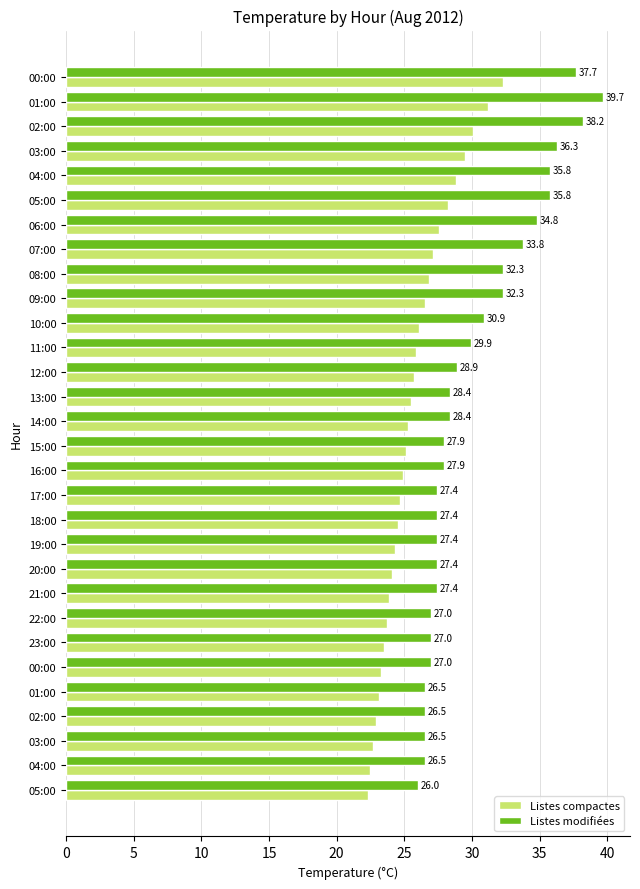

What is the minimum value for Listes compactes?

22.3